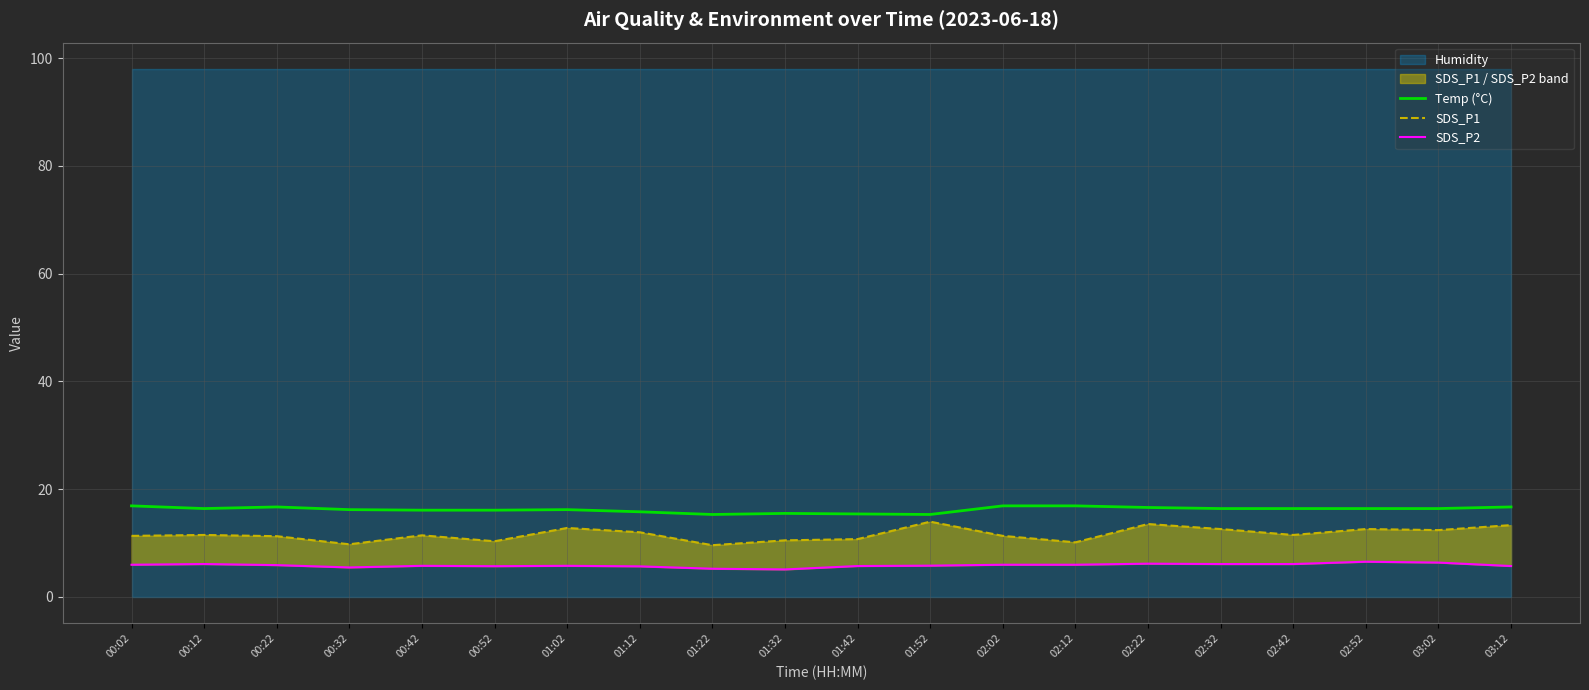

How many lines are shown in the chart?

3